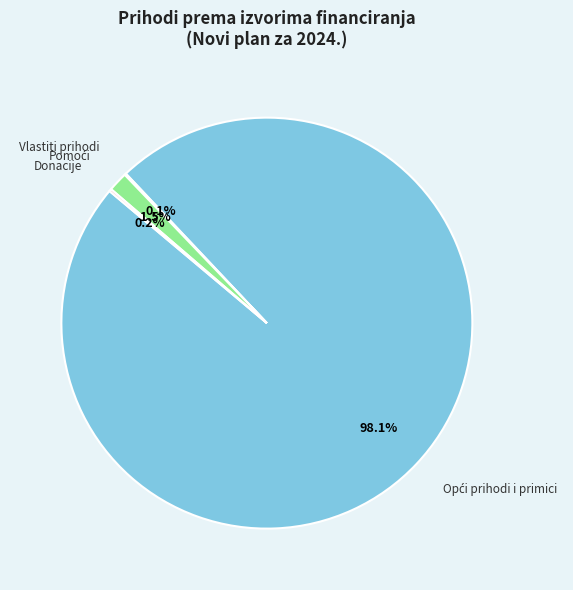

Does any single category account for the majority?

Yes